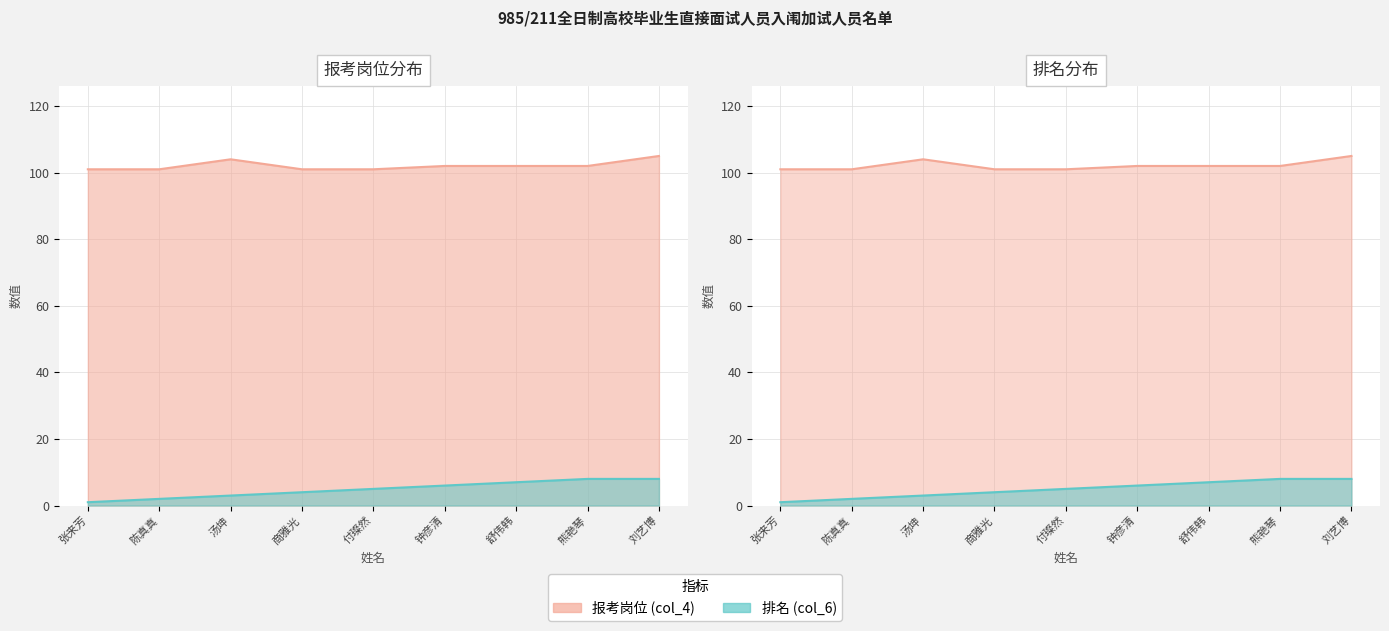

True or false: 报考岗位 (col_4) and 排名 (col_6) intersect in this chart.

False